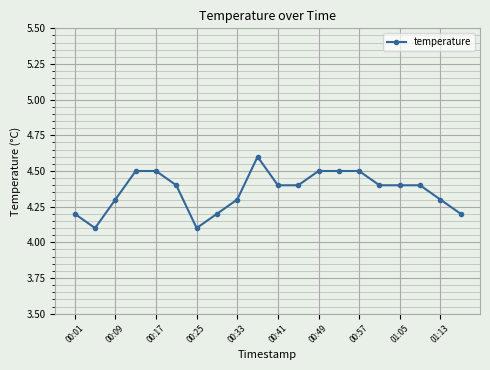

True or false: the data has more than 0 interior local peaks.

True